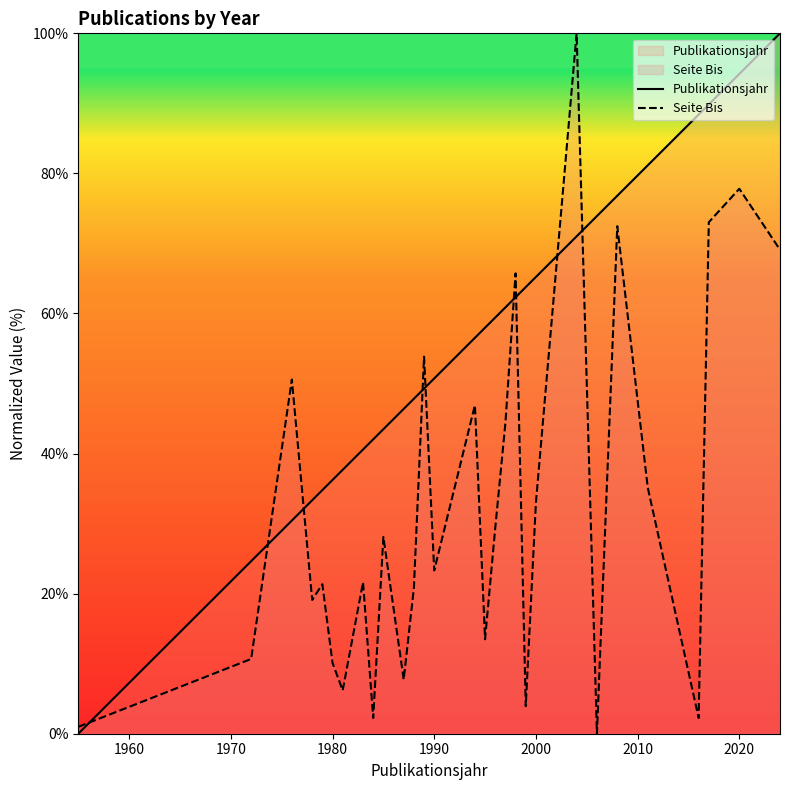

True or false: Publikationsjahr has a value of 36.2 at 1980.

True